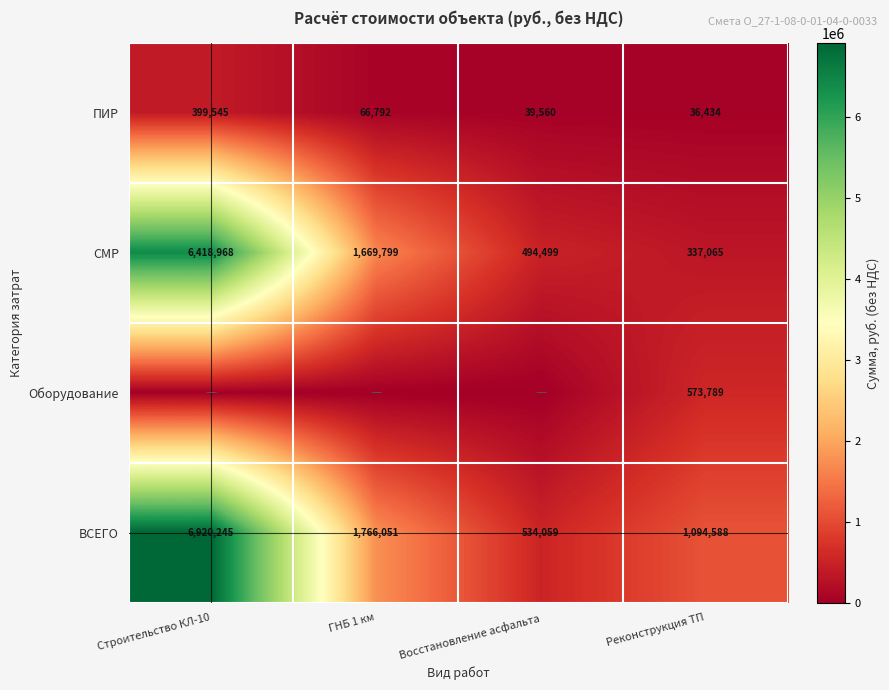

What is the average value of the ПИР series?

135583